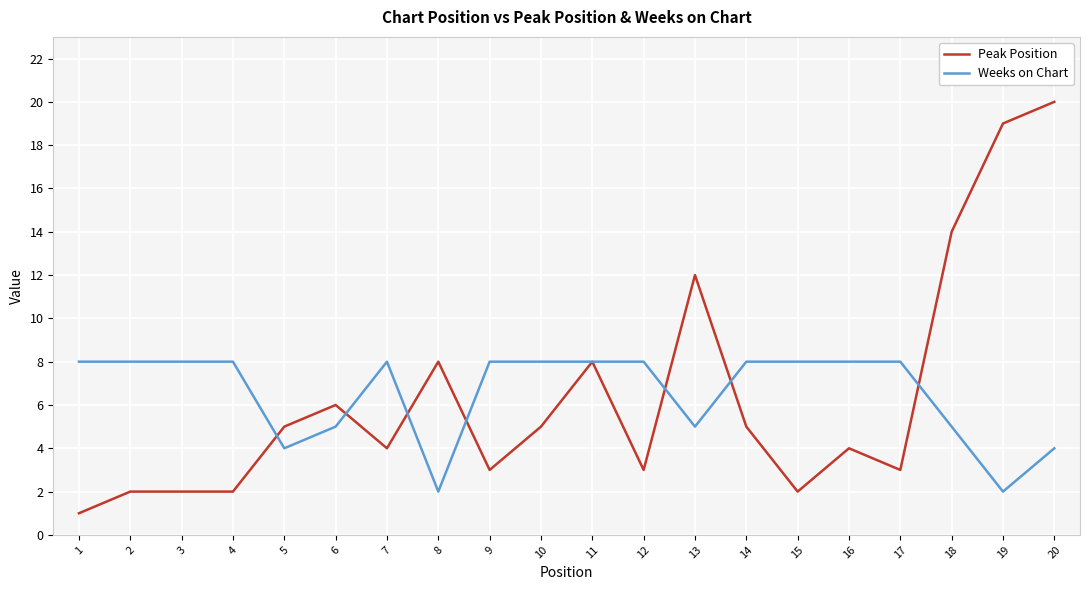

List the series in order of their peak value, highest first.

Peak Position, Weeks on Chart